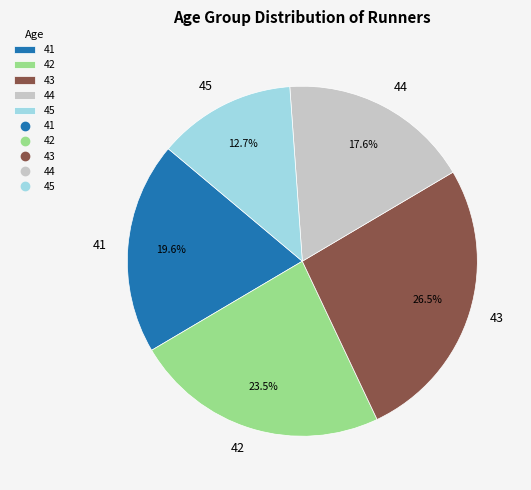

To the nearest percent, what is the difference between the largest and smallest slice percentages?

14%